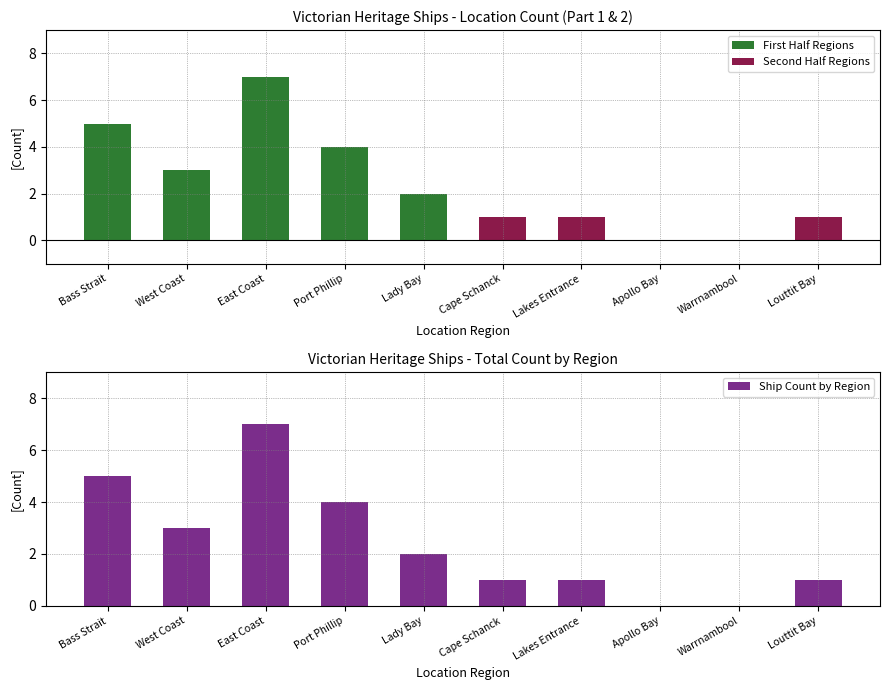

True or false: Ship Count by Region has a value of 2 at Port Phillip.

False